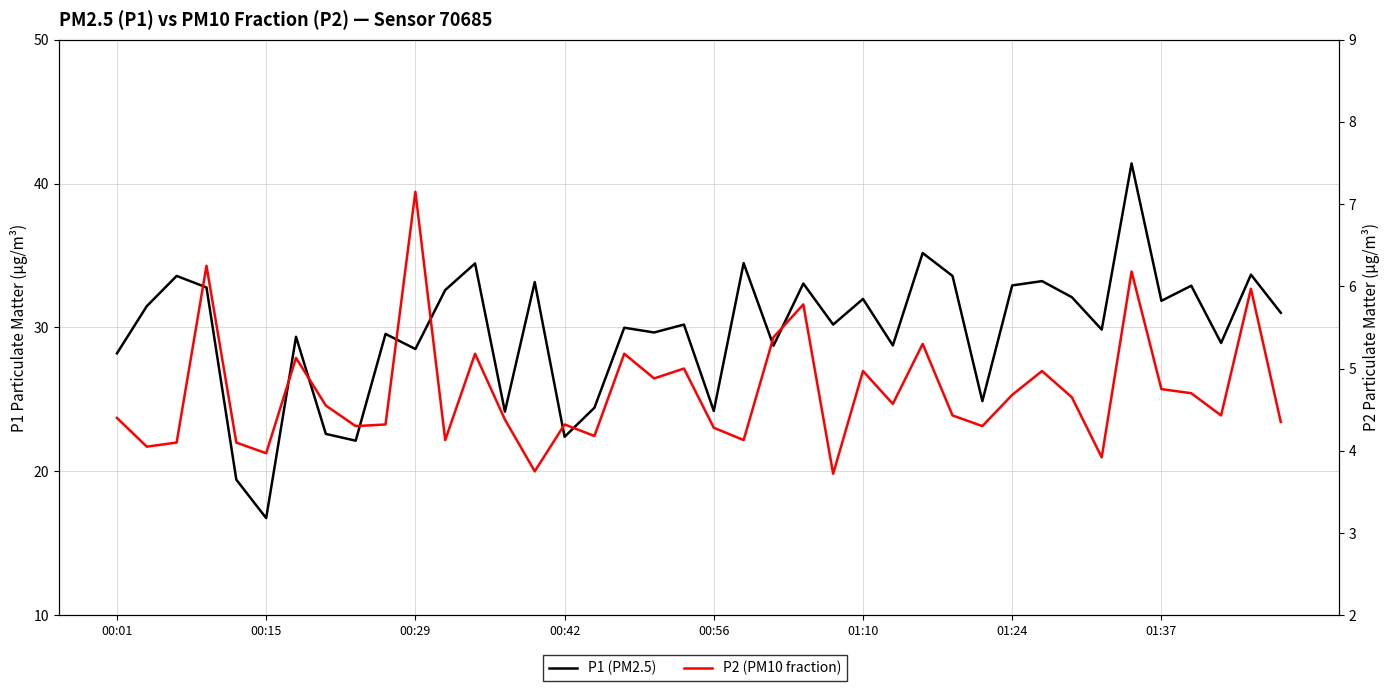

Between 24 and 14, which is larger?

14